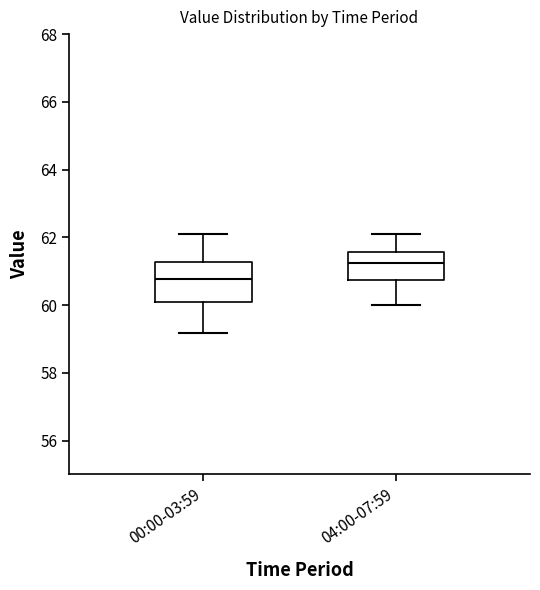

Reading left to right, read every box against the y-axis: the position of its median line, the range the box covers, and the ends of its whiskers. The values are not printed on the chart, so give them approximately, as read against the axis.

00:00-03:59: median 60.8, box 60.0 to 61.2, whiskers 59.2 to 62.0
04:00-07:59: median 61.2, box 60.8 to 61.6, whiskers 60.0 to 62.0